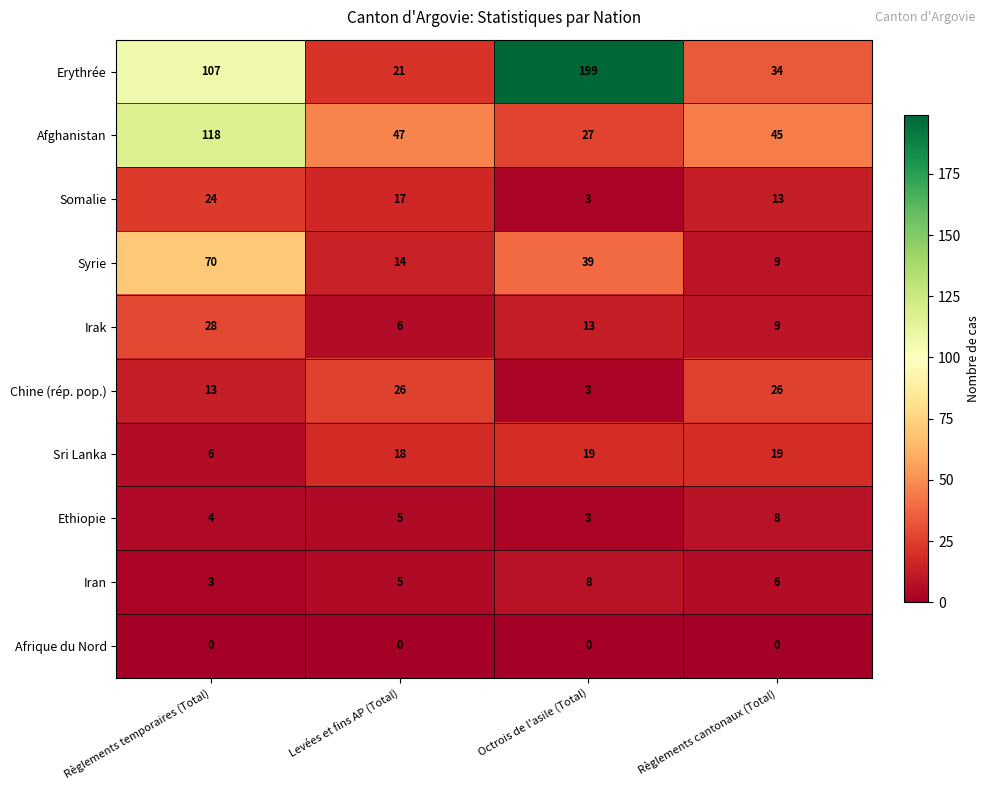

At how many categories does at least one series exceed 55?

2